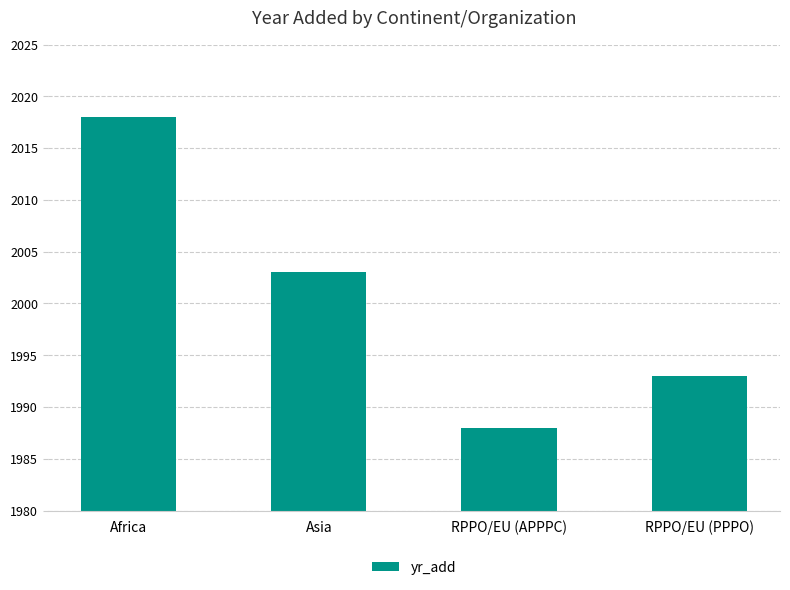

What is the maximum value shown in the chart?

2018